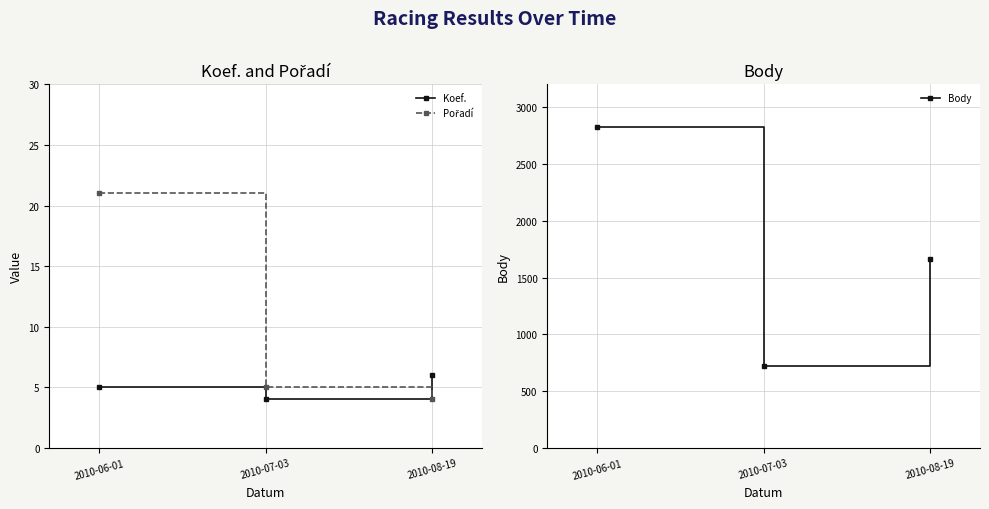

True or false: Koef. has a value of 3 at 2010-08-19.

False